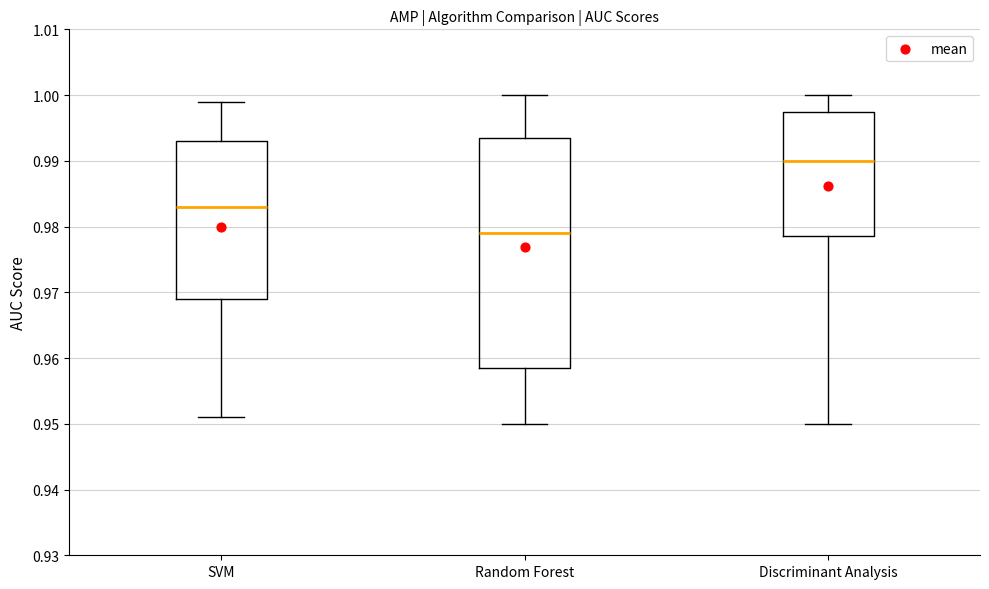

Reading left to right, transcribe this box plot: for each box, give where its median line is, the range the box spans, and where its two whiskers end, as read against the y-axis. The values are not printed on the chart, so give them approximately, as read against the axis.

SVM: median 0.983, box 0.969 to 0.993, whiskers 0.951 to 0.999
Random Forest: median 0.979, box 0.959 to 0.994, whiskers 0.950 to 1.000
Discriminant Analysis: median 0.990, box 0.979 to 0.998, whiskers 0.950 to 1.000